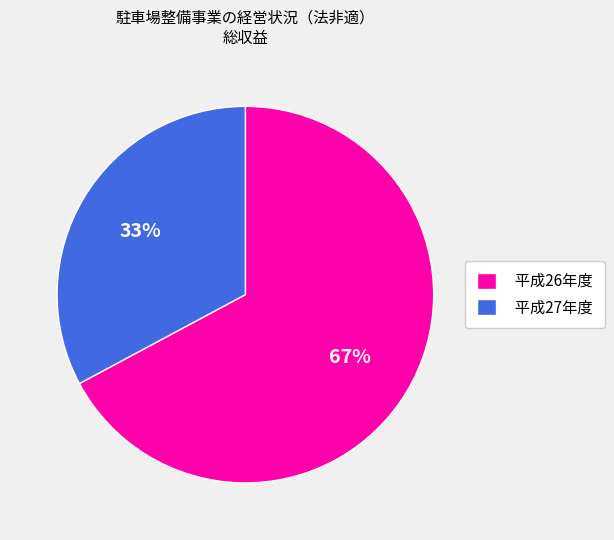

Count the number of slices in the pie.

2